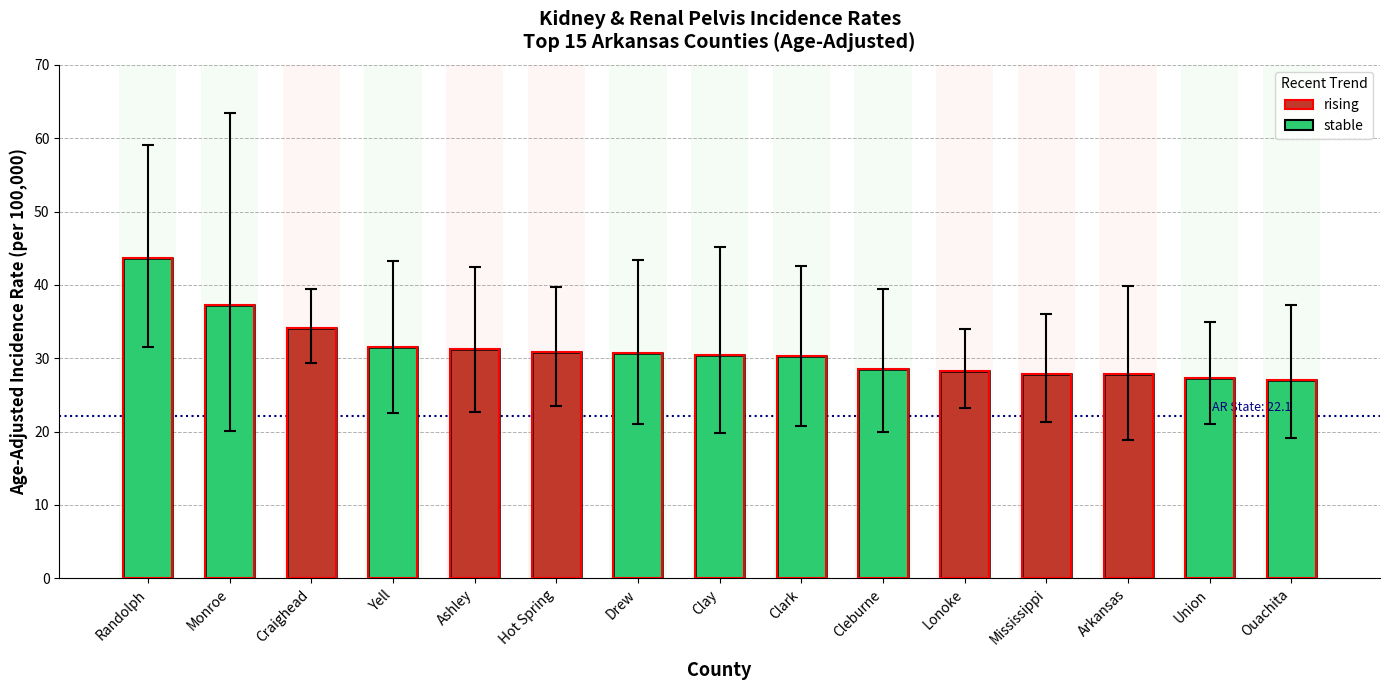

What is the approximate value of Age-Adjusted Rate at Randolph?

43.7